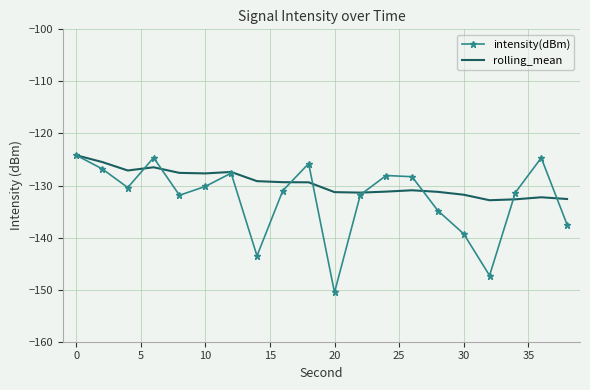

Which series has the widest spread of values?

intensity(dBm)